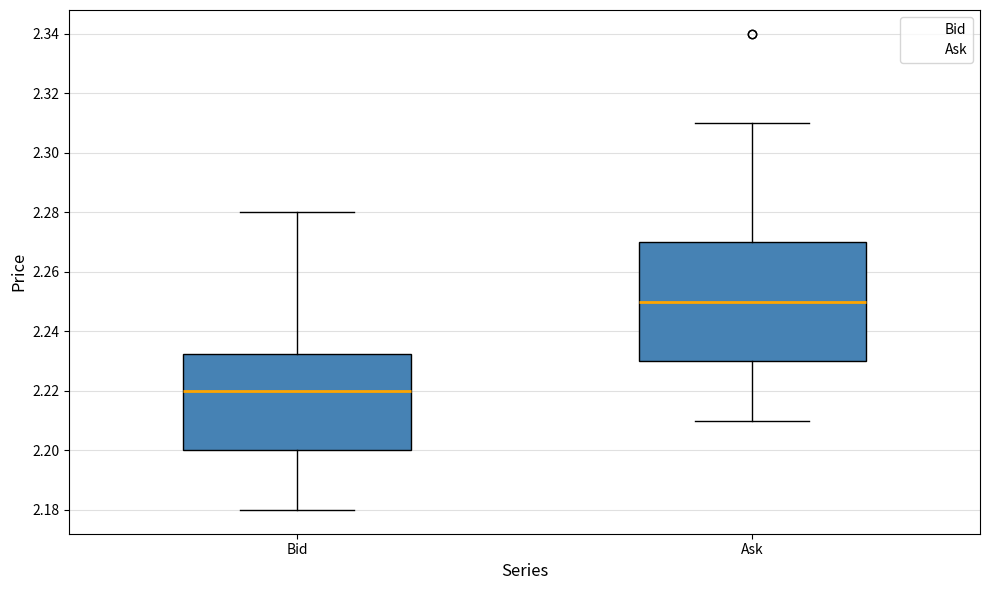

Which box is the tallest, from its lower edge to its upper edge?

Ask